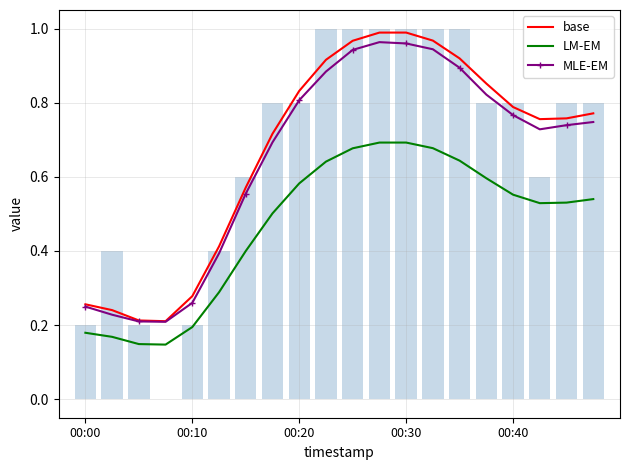

Is the value of base at 12 greater than the value of LM-EM at 11?

Yes